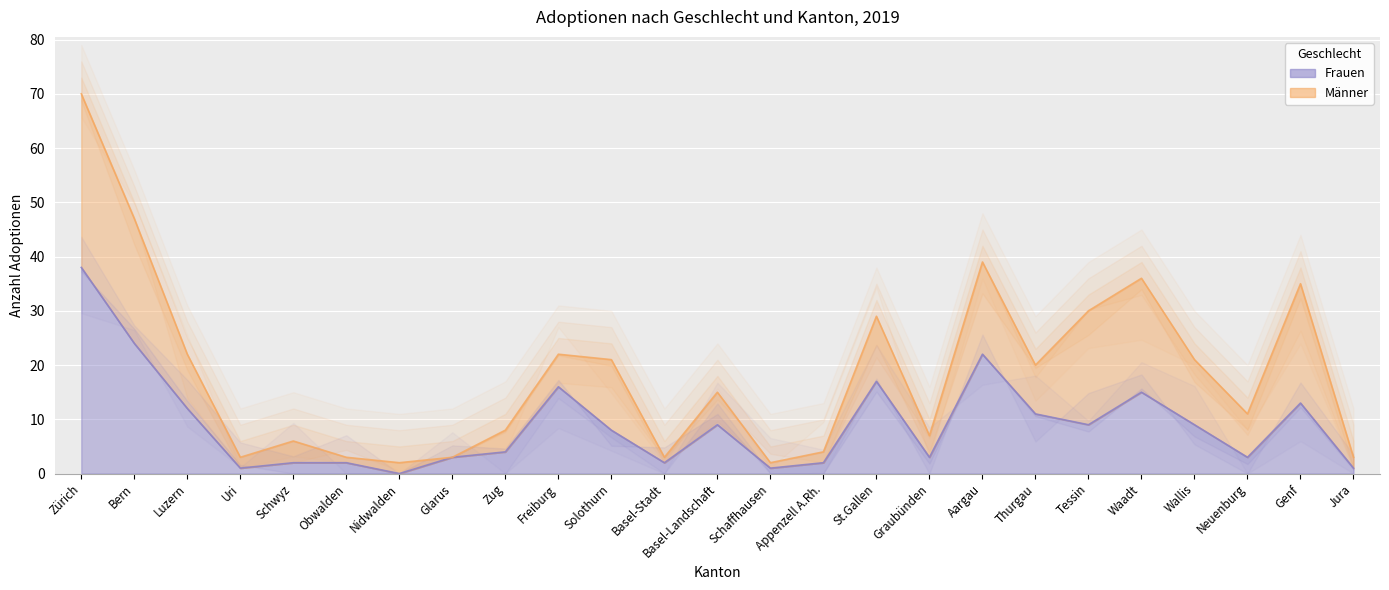

Does the chart display data point markers on the line(s)?

No